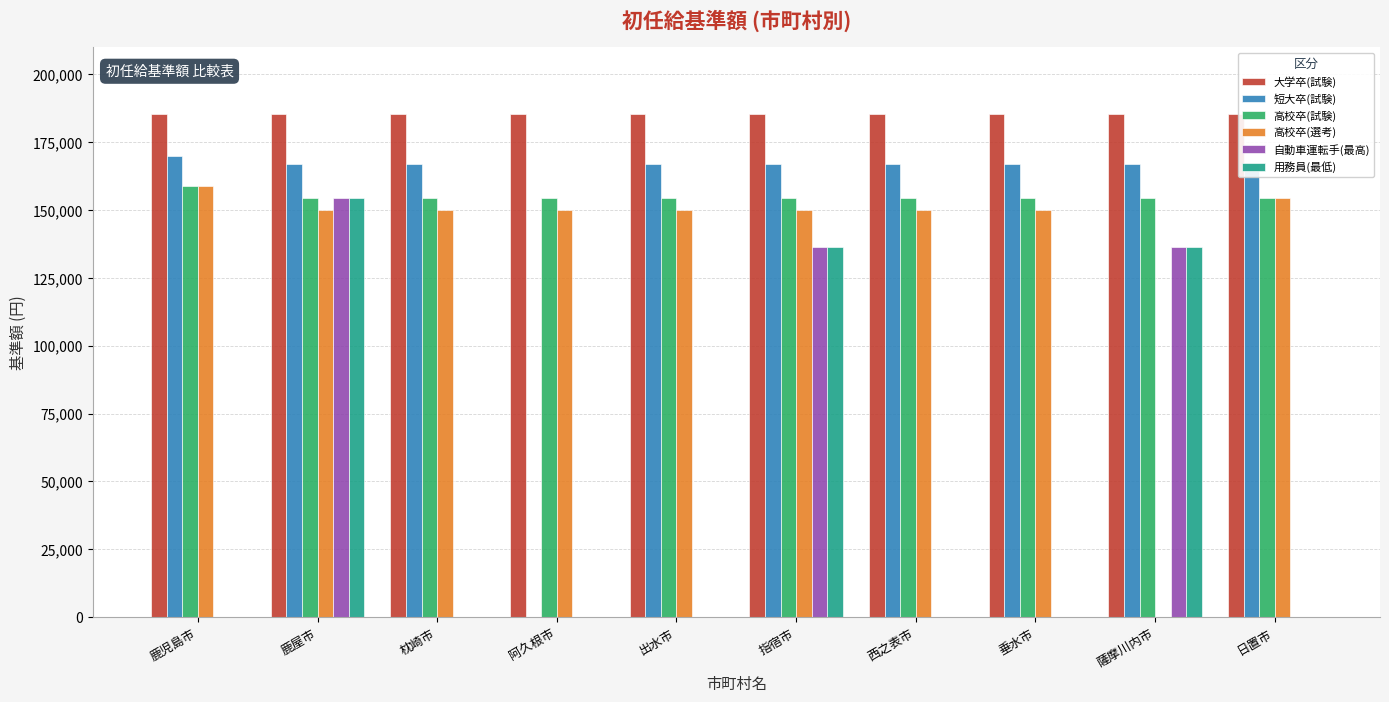

Read the 大学卒(試験) value at 鹿児島市.

185200